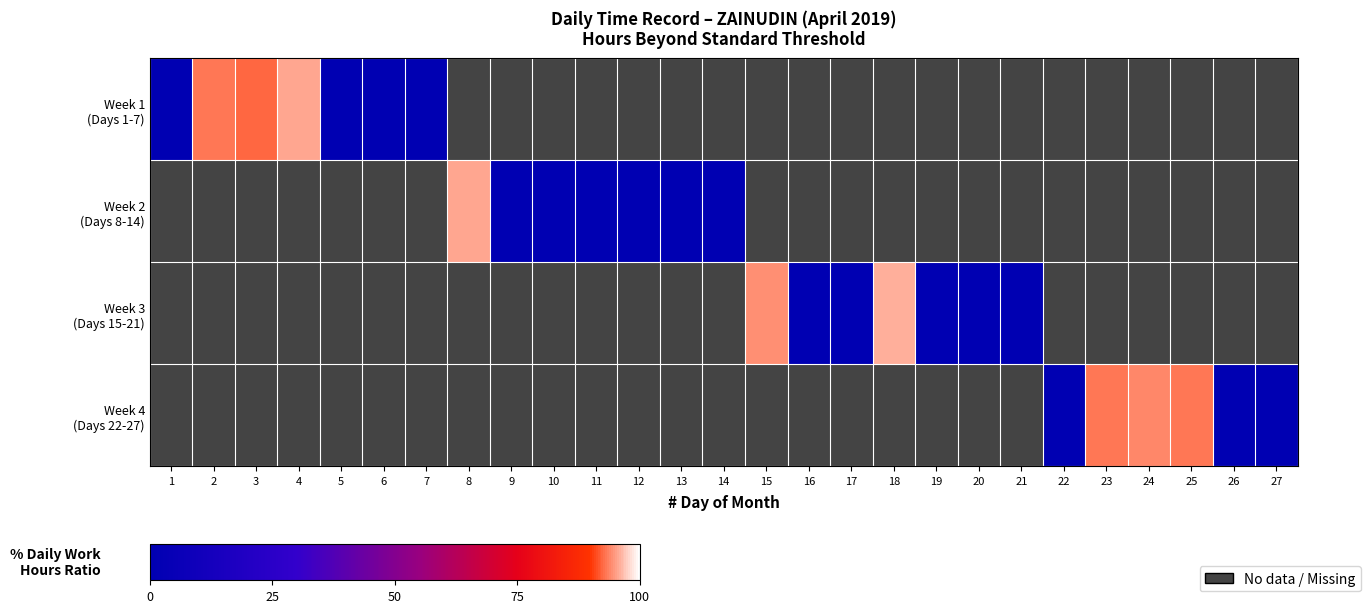

How many distinct data groups are displayed?

4